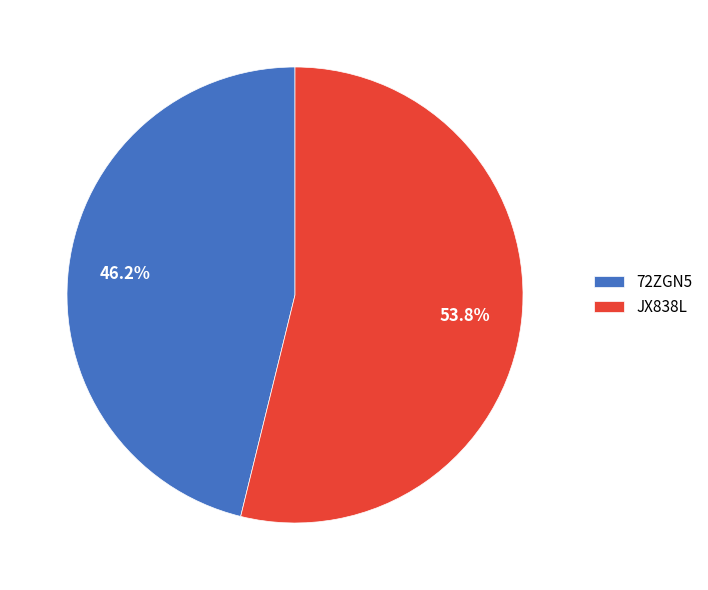

What is the largest slice in the pie chart?

JX838L